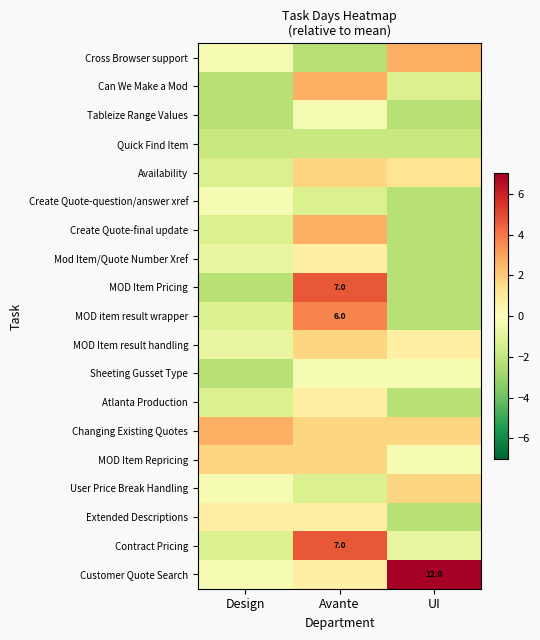

Which category has the lowest value across all series?

Avante